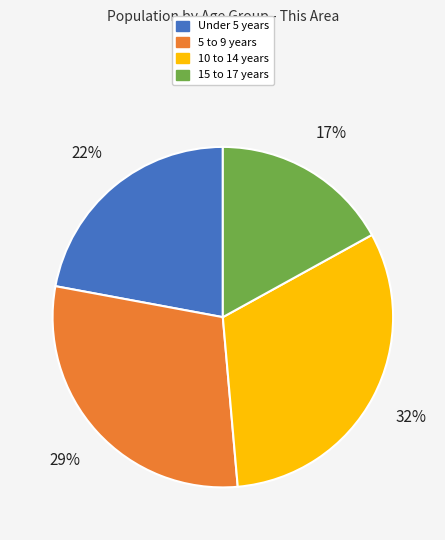

Does any single category account for the majority?

No